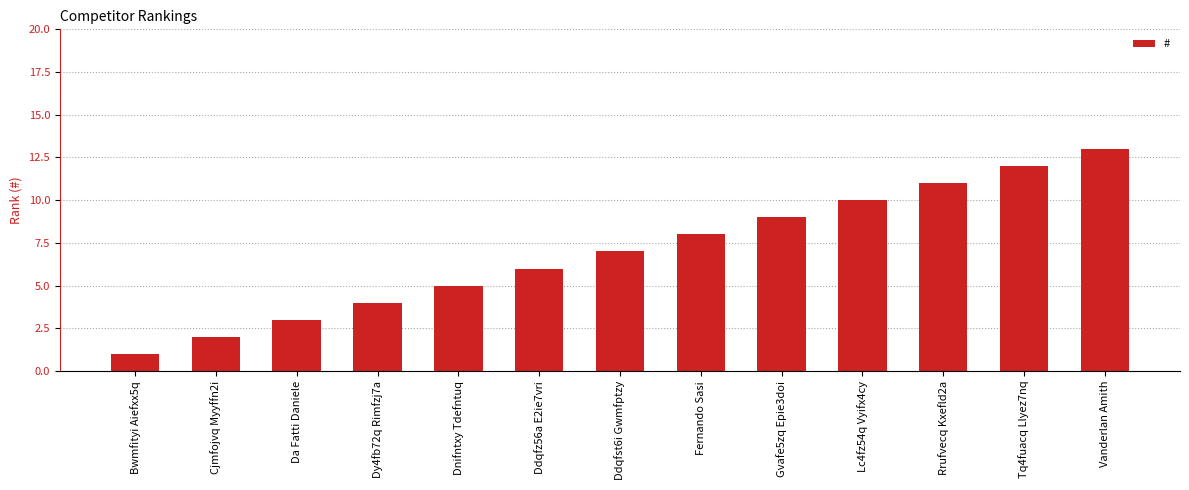

Reading right to left, list all the values displayed in this chart.

Vanderlan Amith=13	Tq4fuacq Llyez7nq=12	Rrufvecq Kxefld2a=11	Lc4fz54q Vyifx4cy=10	Gvafe5zq Epie3doi=9	Fernando Sasi=8	Ddqfst6i Gwmfptzy=7	Ddqfz56a E2ie7vri=6	Dnifntxy Tdefntuq=5	Dy4fb72q Rimfzj7a=4	Da Fatti Daniele=3	Cjmfojvq Myyffn2i=2	Bwmfityi Aiefxx5q=1